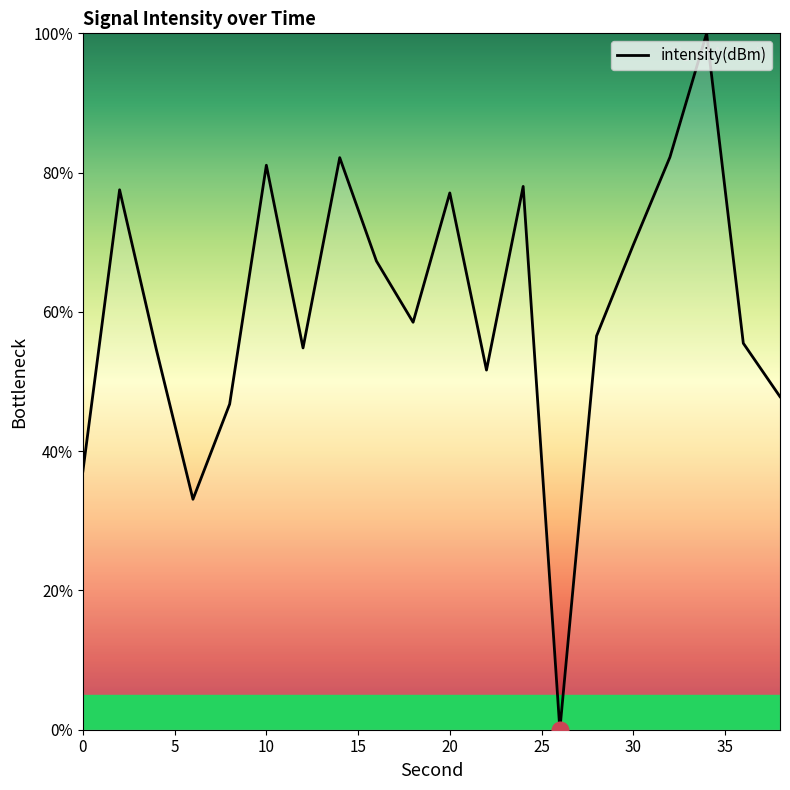

What is the greatest value displayed?

100.0